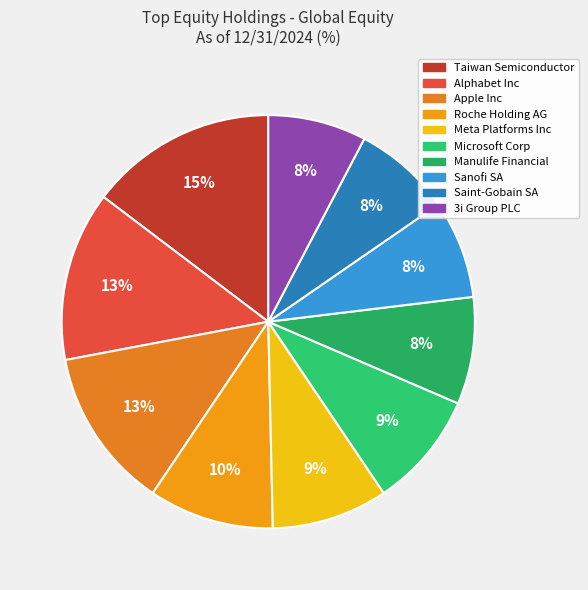

Does 3i Group PLC account for over 50% of the chart?

No